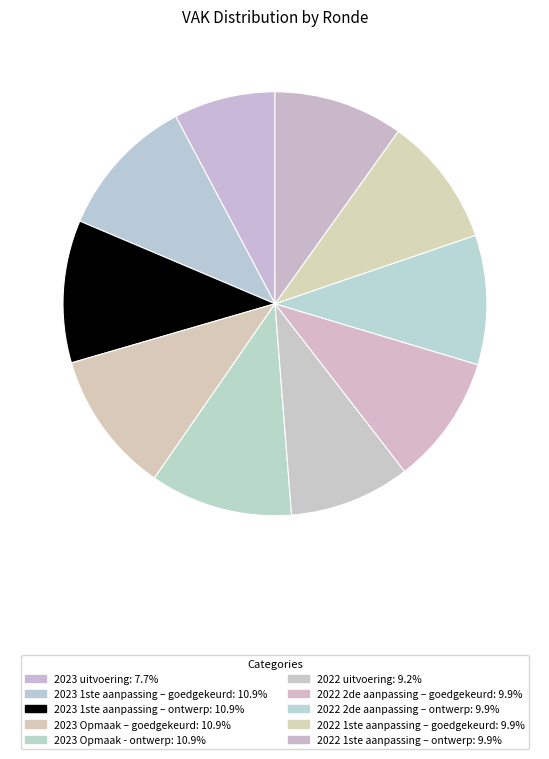

How much of the chart is everything except 2023 1ste aanpassing – goedgekeurd?

89.1%